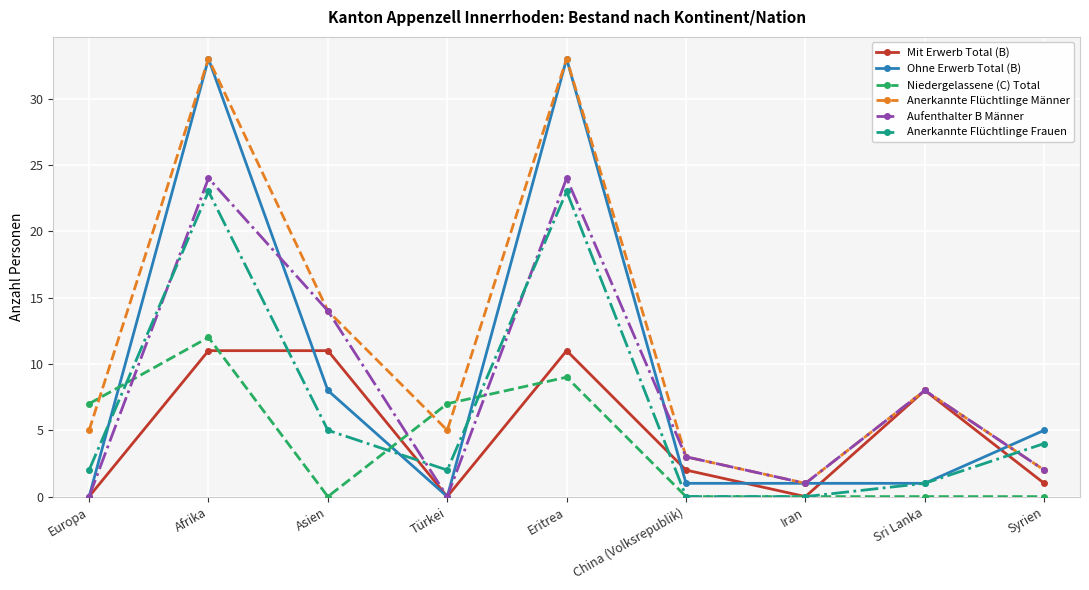

In Mit Erwerb Total (B), how many points are lower than both neighbors (excluding endpoints)?

2